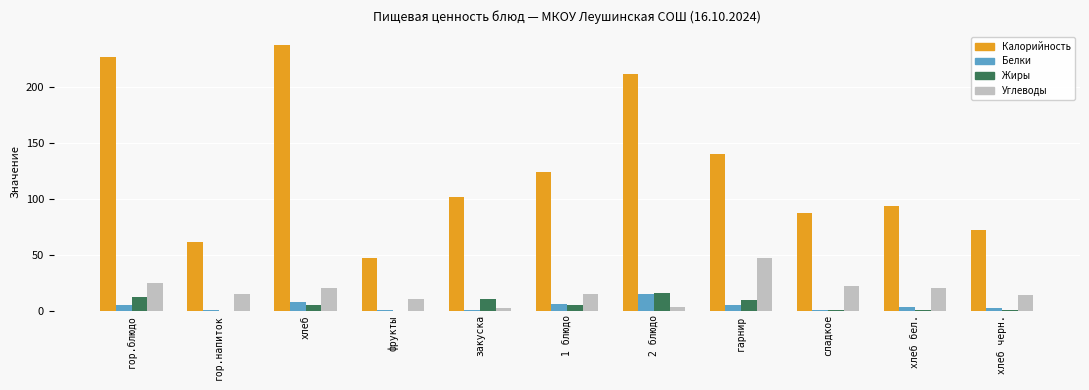

What is the approximate value of Жиры at хлеб?

5.0